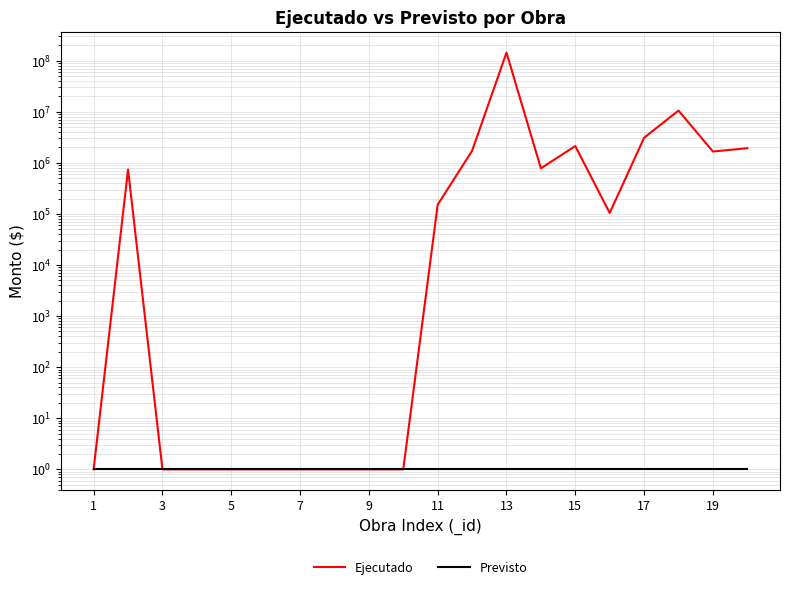

True or false: Previsto has more than 0 points higher than both neighbors.

False